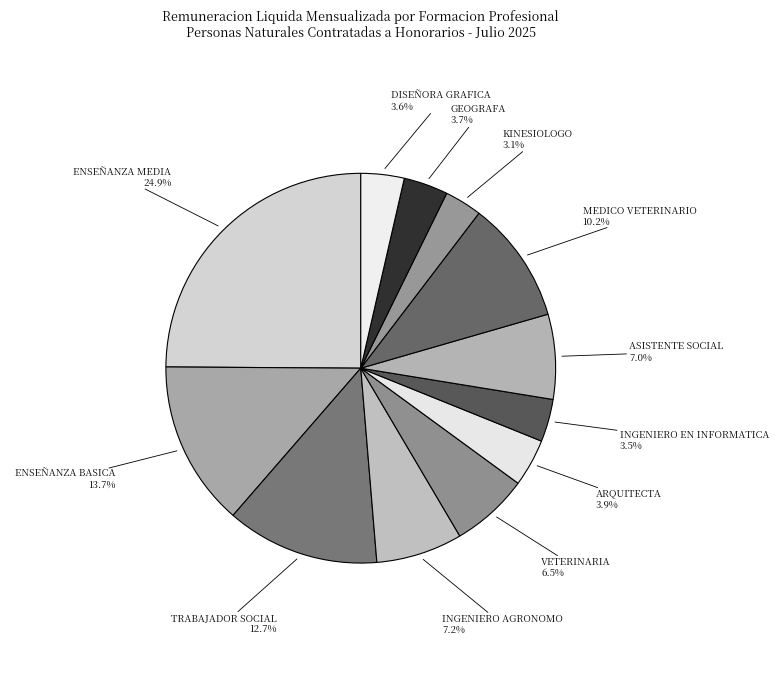

To the nearest percent, what is the difference between the largest and smallest slice percentages?

22%